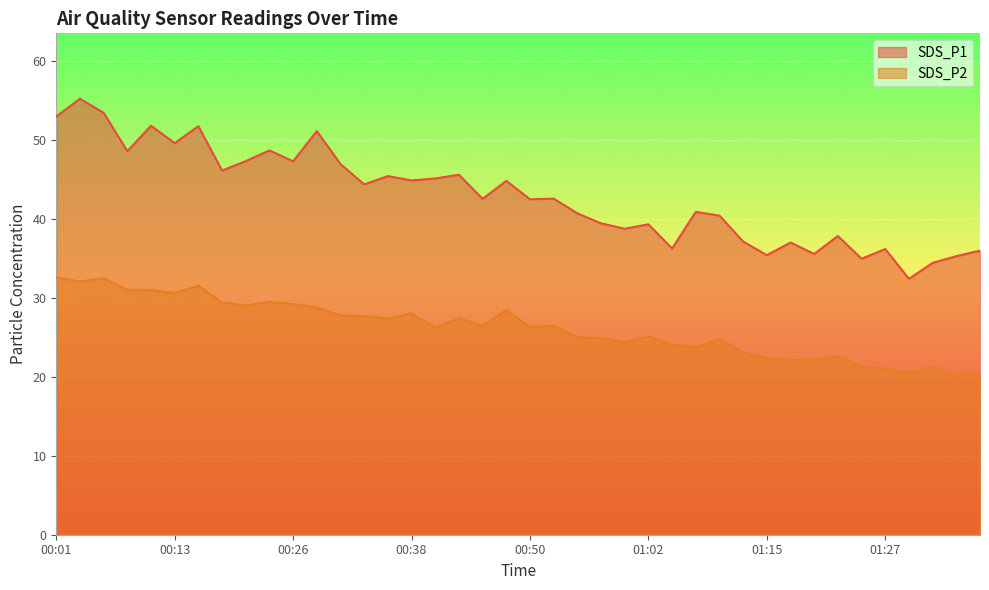

What is the label of the 28th point from the left?

01:07